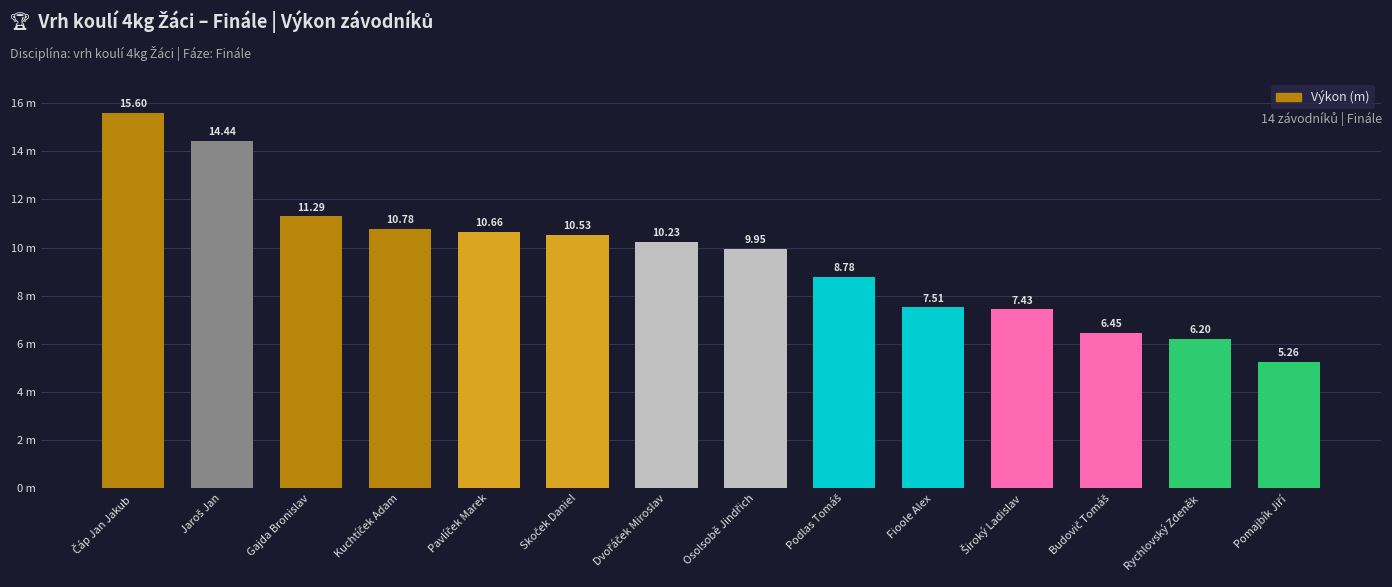

What is the label of the 5th bar from the left?

Pavlíček Marek